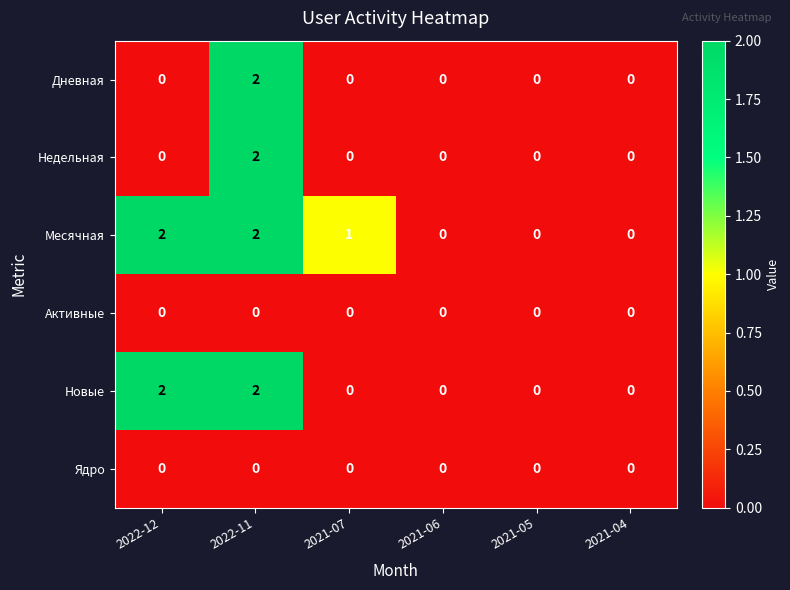

At which category is the sum across all series the highest?

2022-11